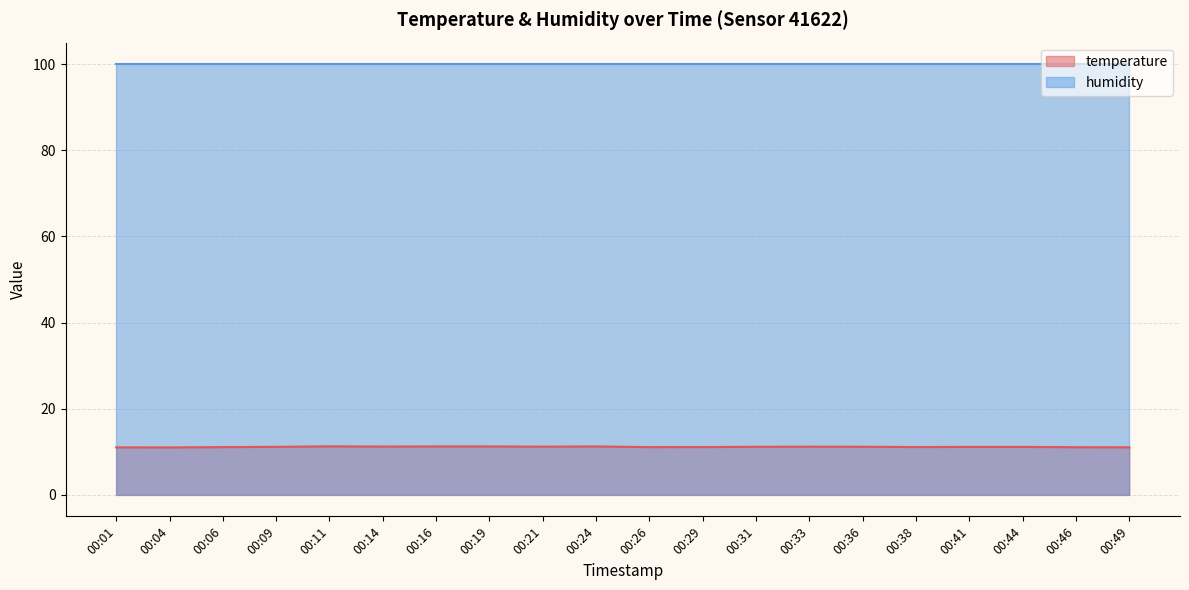

How many points are higher than both their immediate neighbors (excluding endpoints)?

3